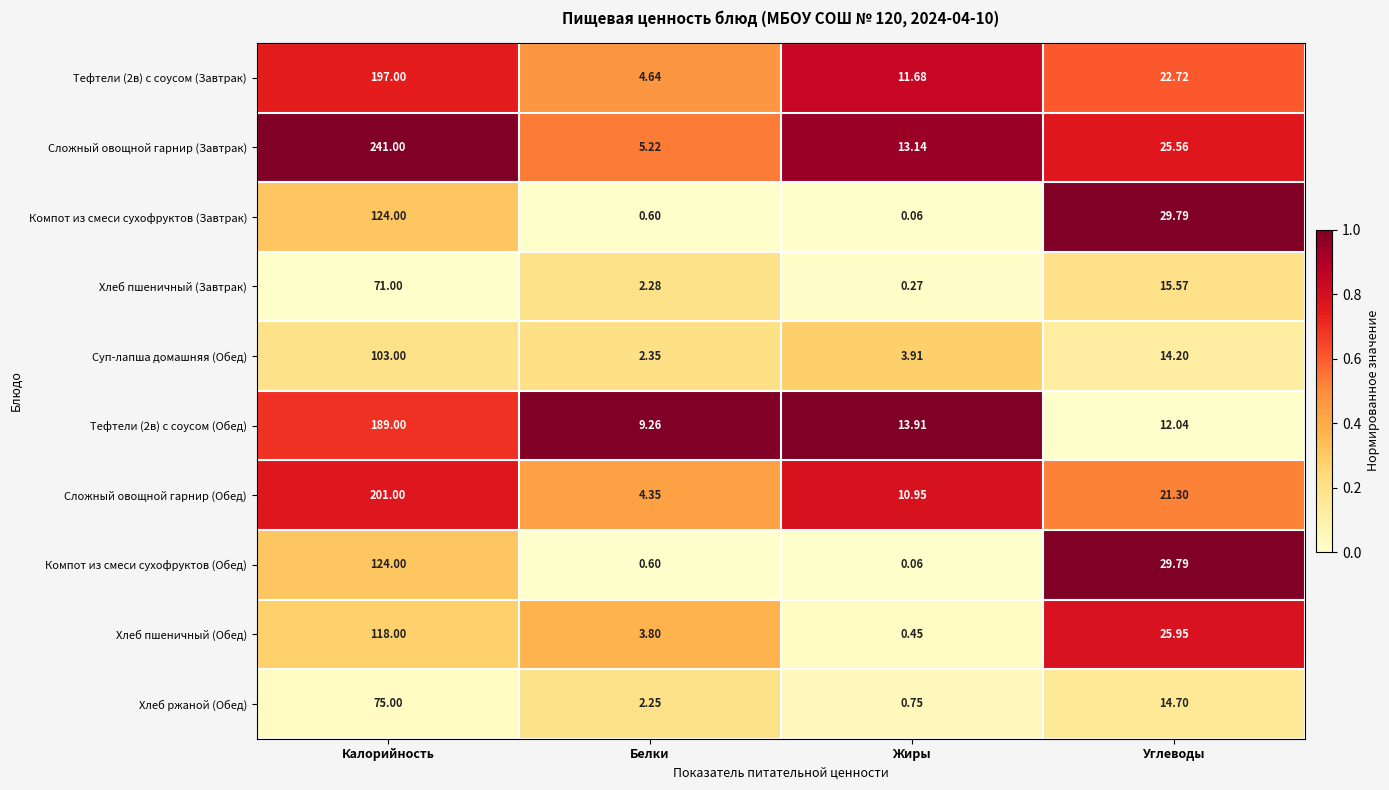

Which series has the widest spread of values?

Сложный овощной гарнир (Завтрак)